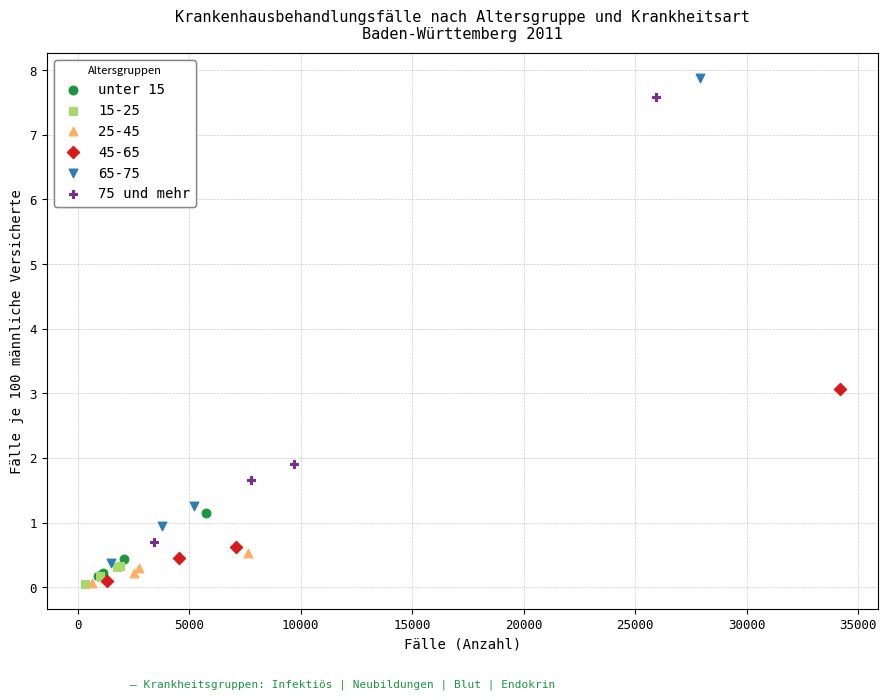

Which series has the largest Y range (max minus min)?

65-75